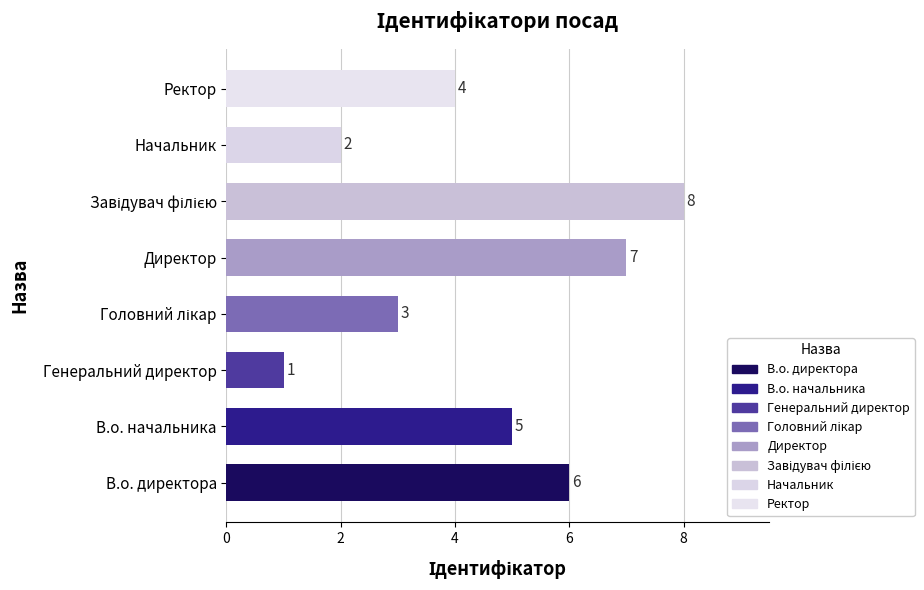

The chart shows a value of 2 at Начальник. True or false?

True